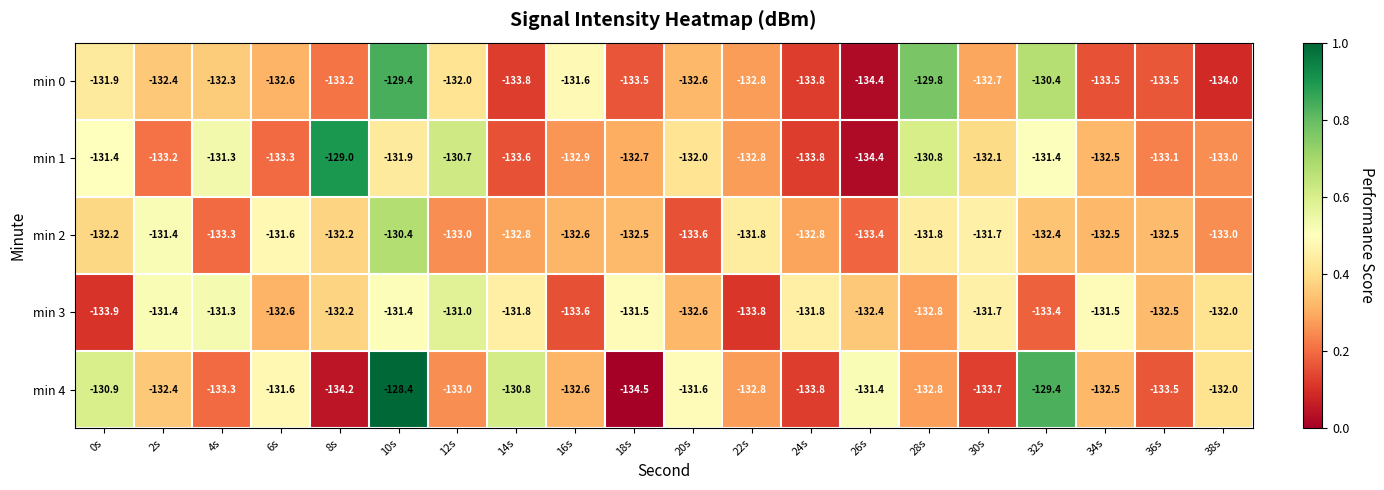

At which category is the sum across all series the highest?

10s